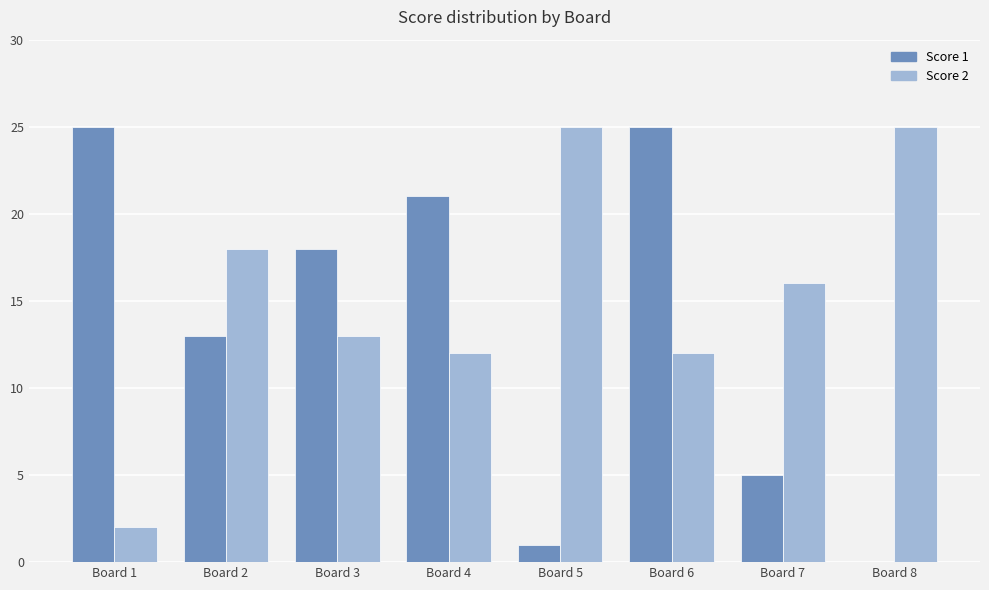

What is the sum of the Score 1 values at Board 7 and Board 3?

23